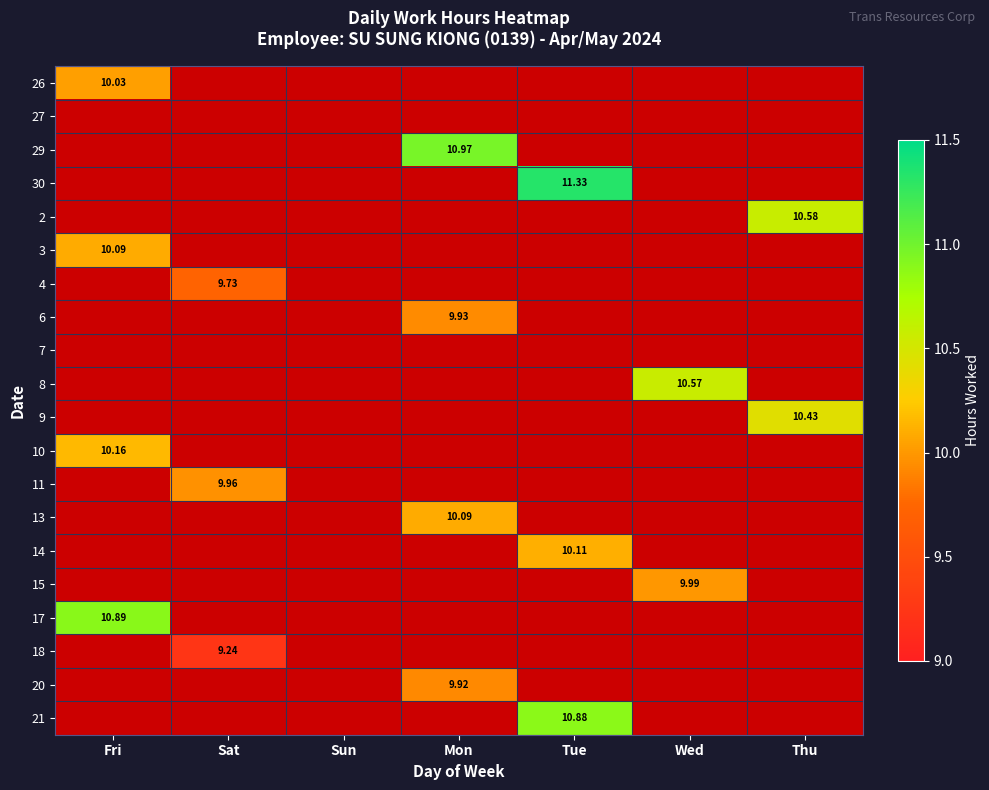

Rank the categories by 13 value from highest to lowest.

Mon, Fri, Sat, Sun, Tue, Wed, Thu